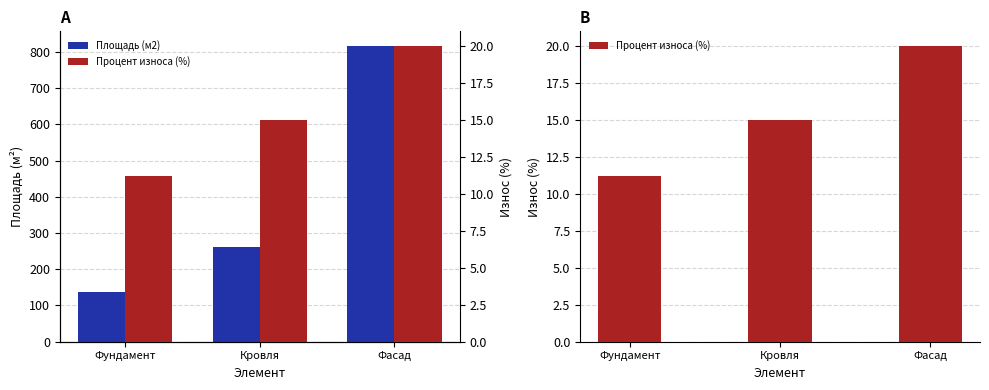

Is the value of Процент износа (%) at Кровля greater than the value of Площадь (м2) at Фасад?

No